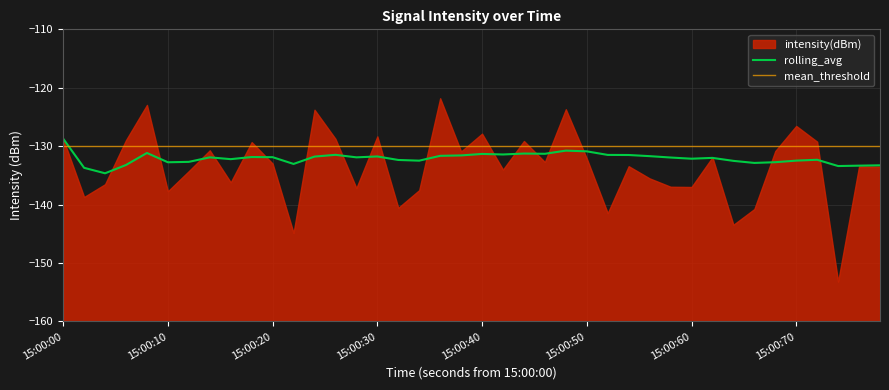

Is it true that rolling_avg equals -68.4 at 15:00:40?

False